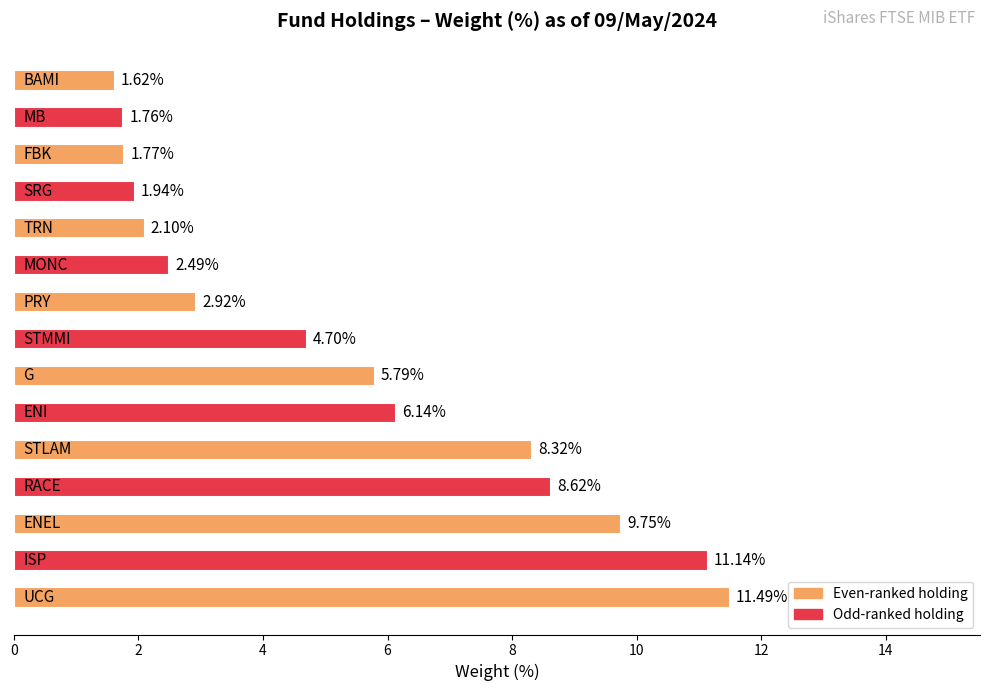

What is the average value?

5.4